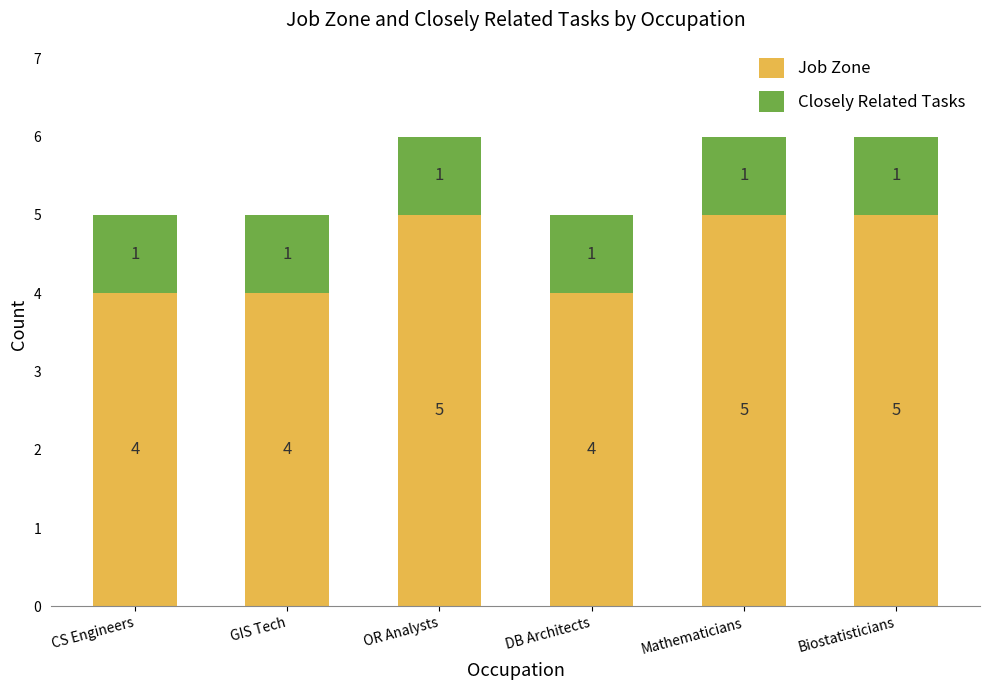

What is the highest value of the Job Zone series?

5